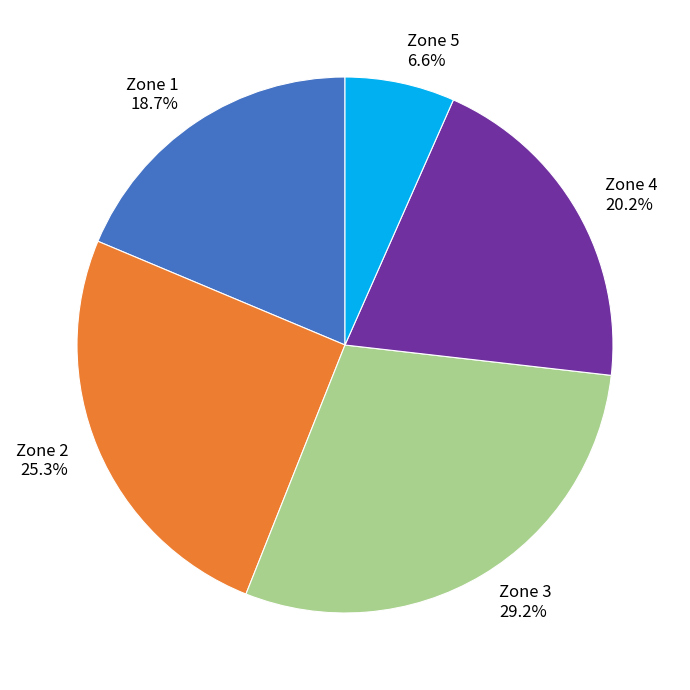

Do Zone 2 and Zone 4 together represent more than half of the pie?

No